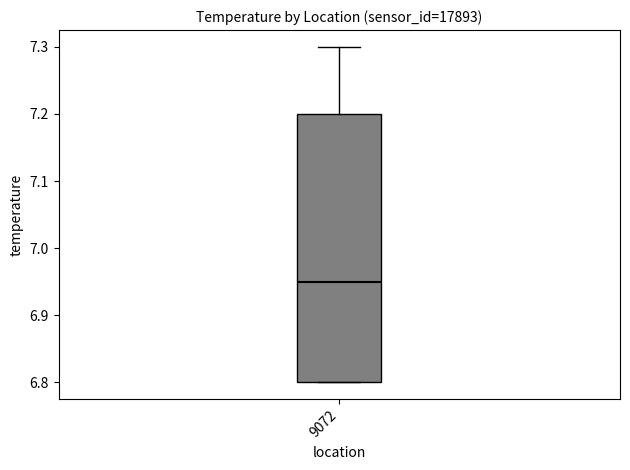

Where does the upper whisker of the box at x = 9072 end on the y-axis? The values are not printed on the chart, so give them approximately, as read against the axis.

7.30